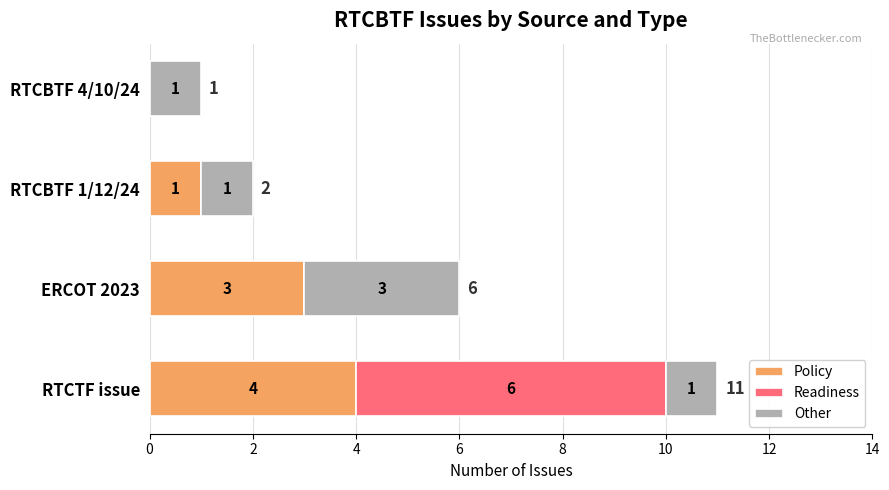

At which category is the sum across all series the highest?

RTCTF issue